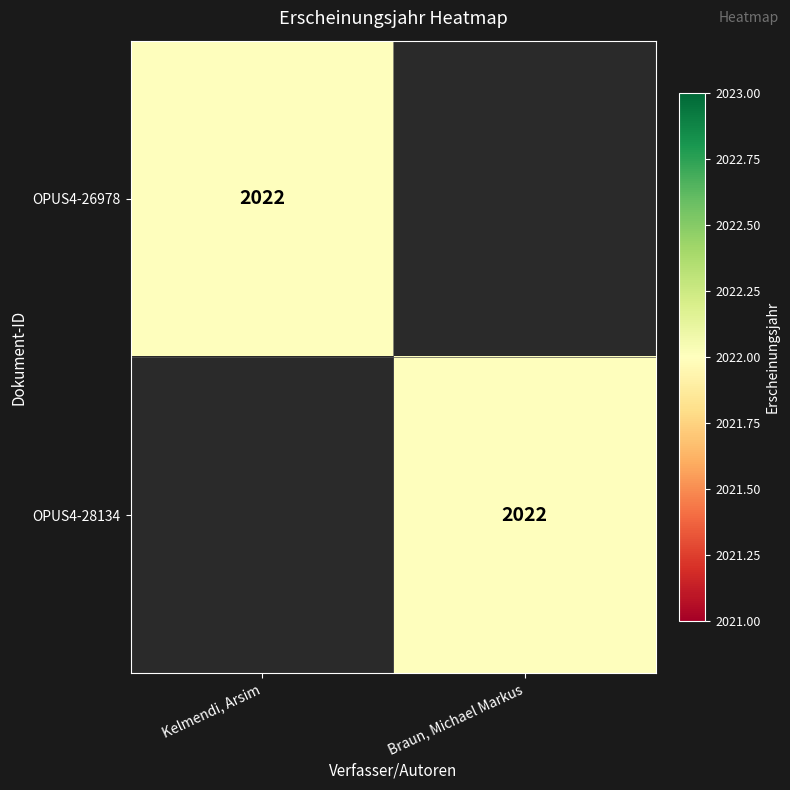

The OPUS4-26978 series shows 2683 at Kelmendi, Arsim. True or false?

False